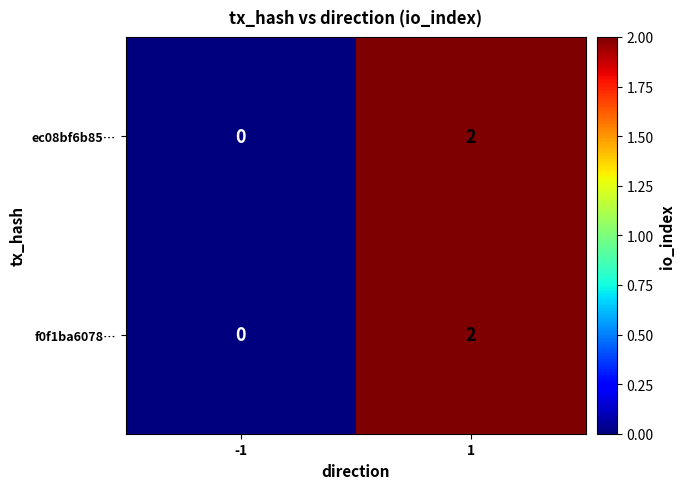

The ec08bf6b85… series shows 0 at -1. True or false?

True